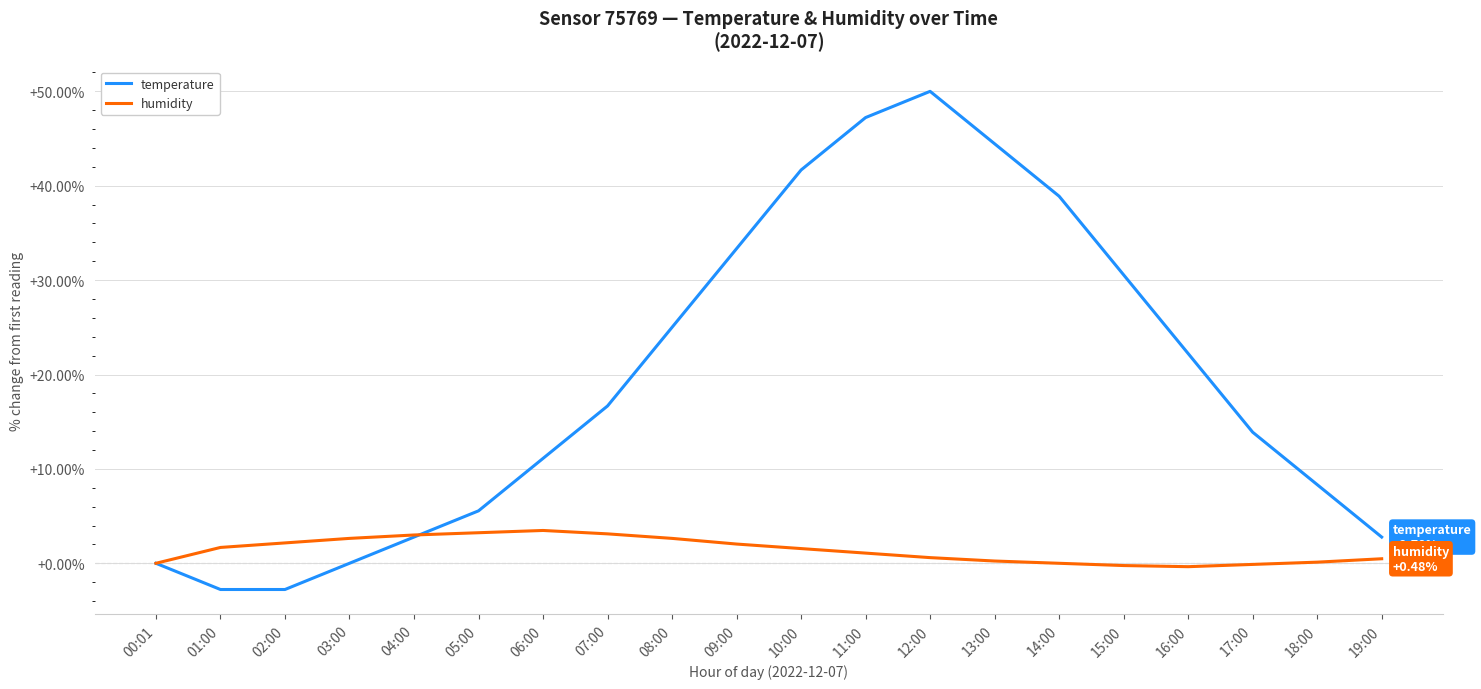

True or false: temperature has more than 0 interior local peaks.

True